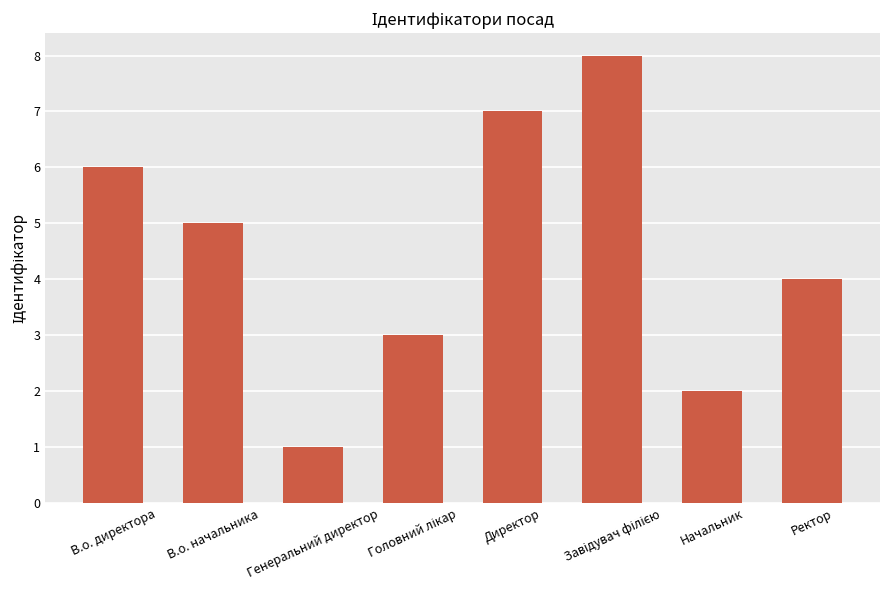

Which has a higher value, Директор or Начальник?

Директор